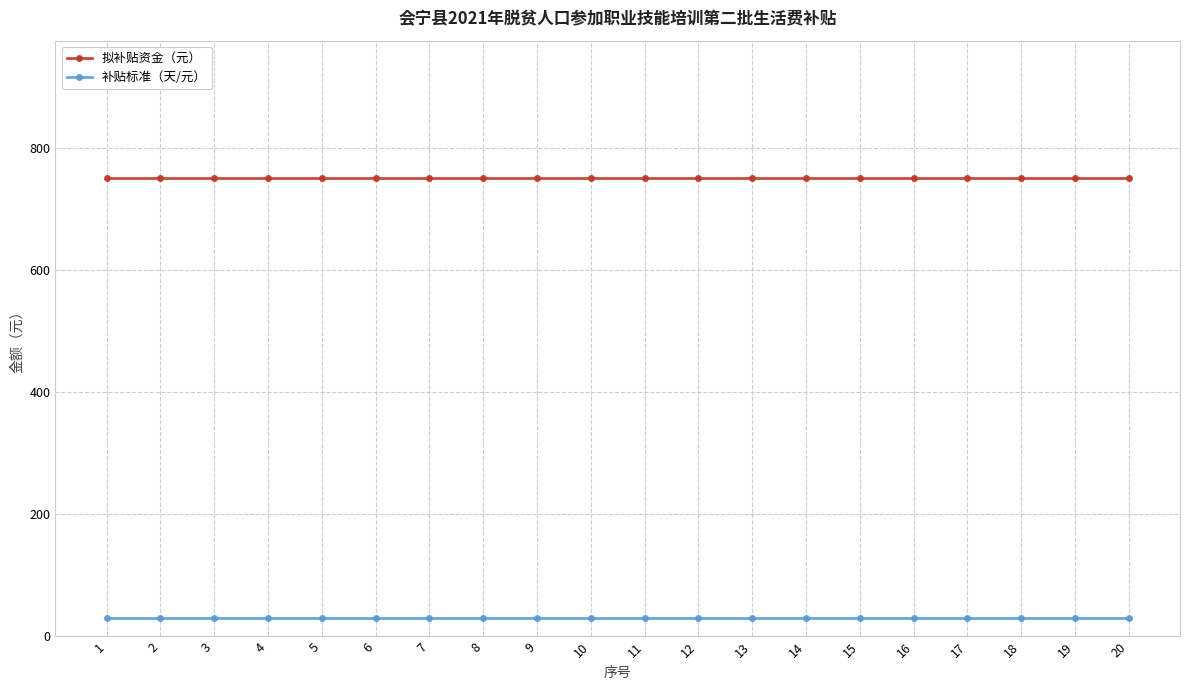

List the series in order of their overall mean, lowest first.

补贴标准（天/元）, 拟补贴资金（元）